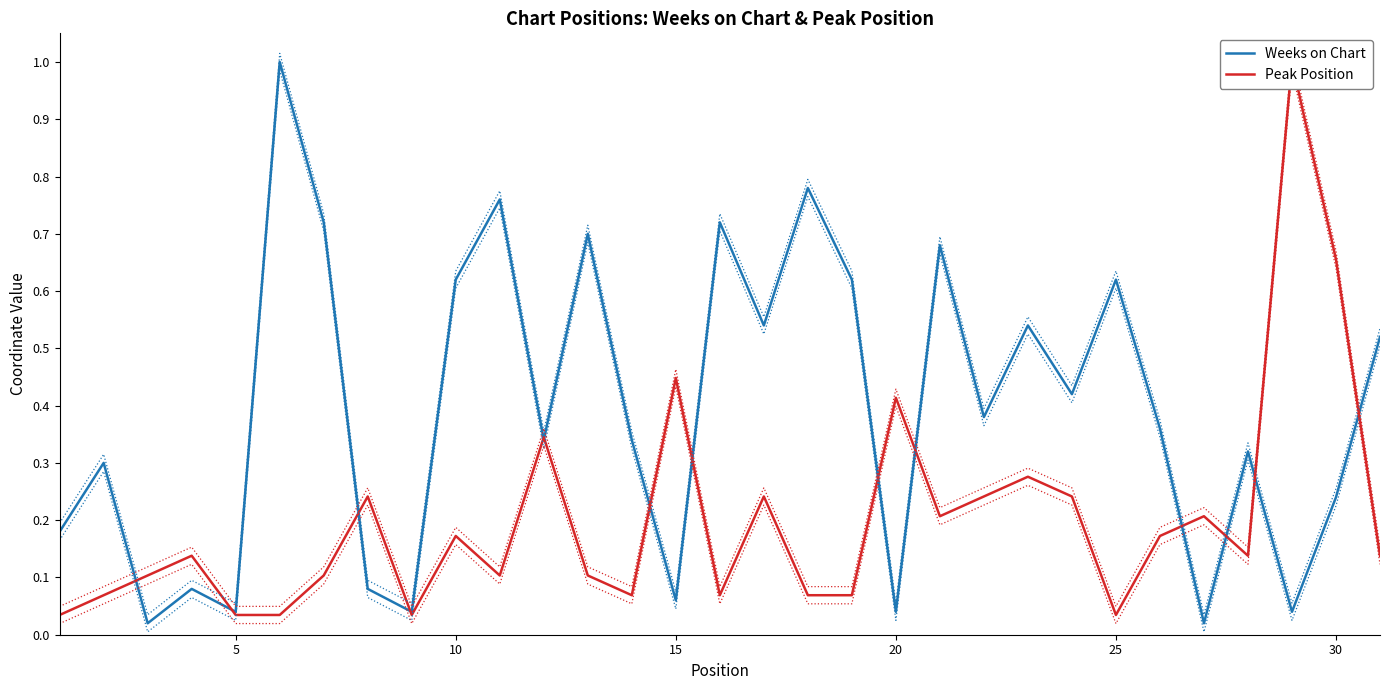

What is the difference between the second highest and minimum values in the Weeks on Chart series?

0.8